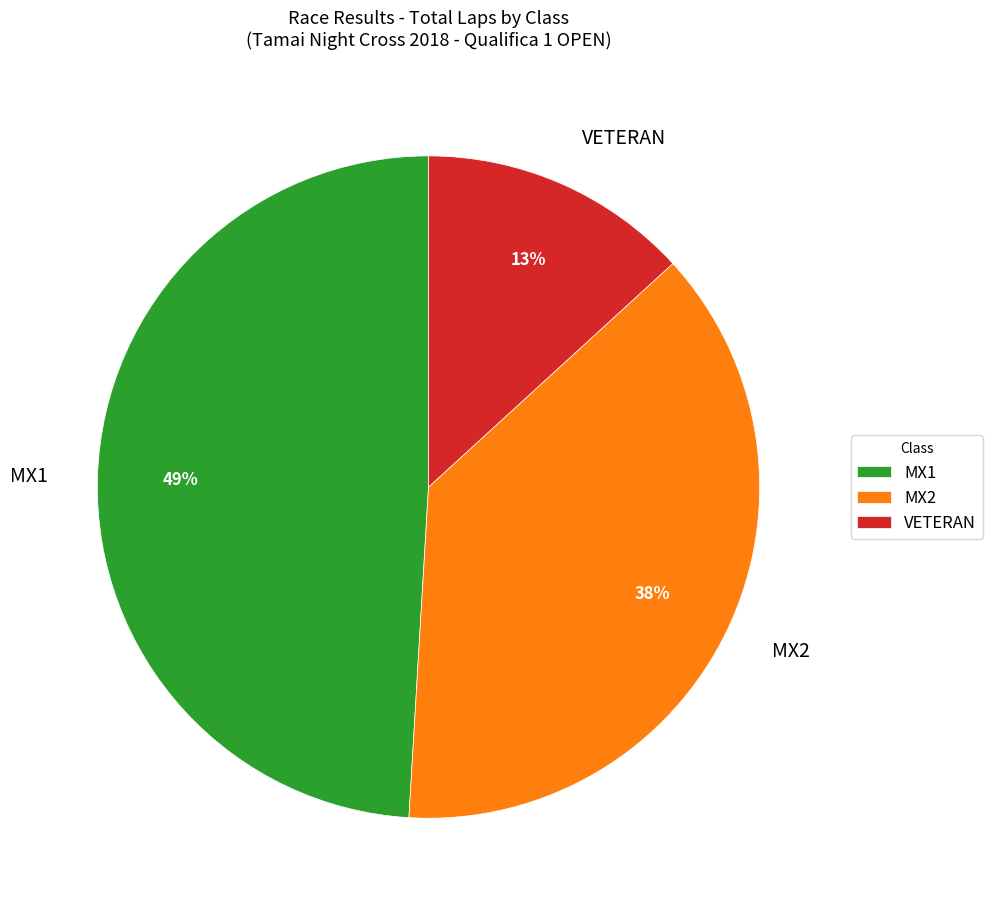

What is the ratio of the value at VETERAN to the value at MX1?

0.3